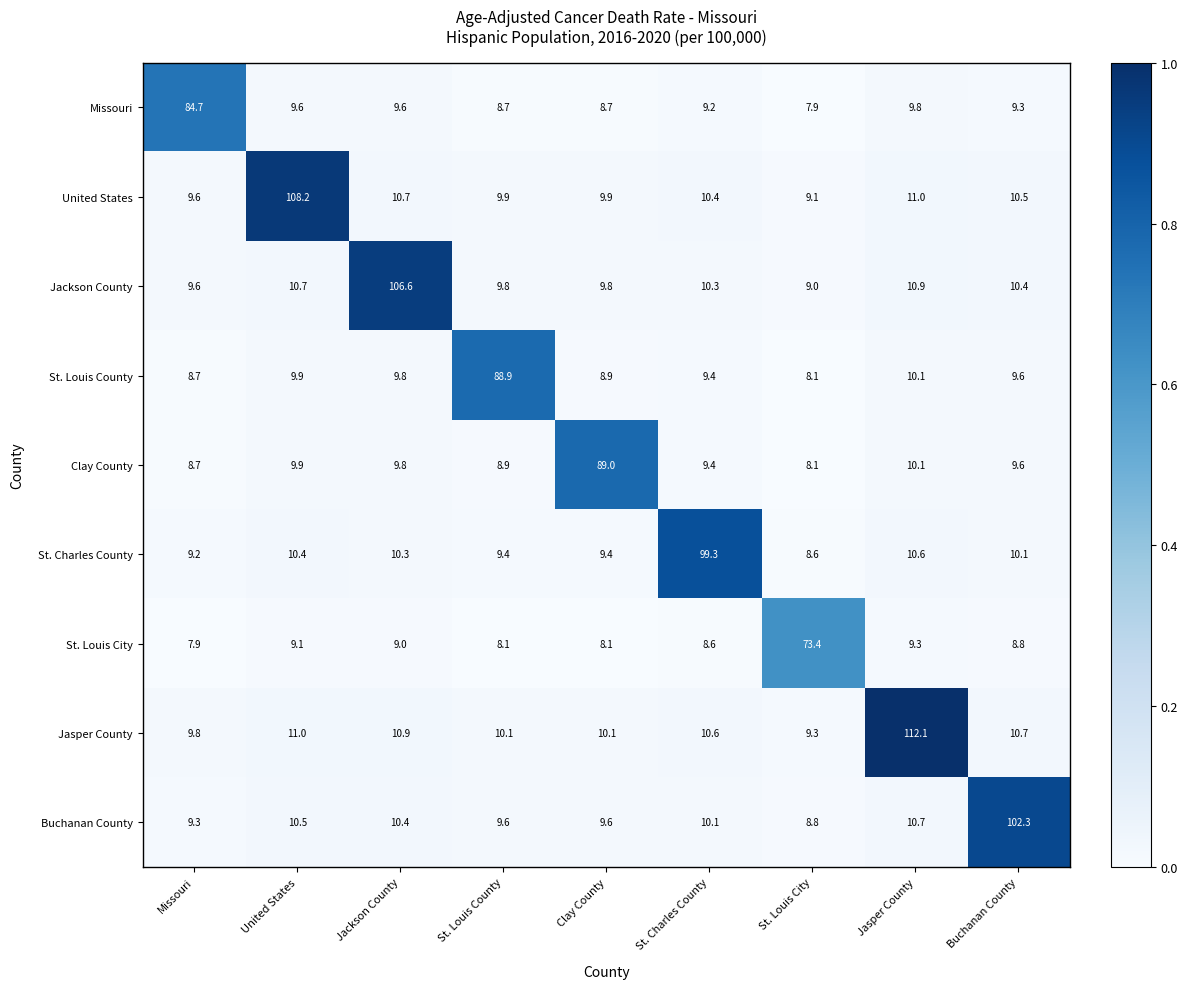

True or false: St. Charles County has a value of 14.1 at Jasper County.

False